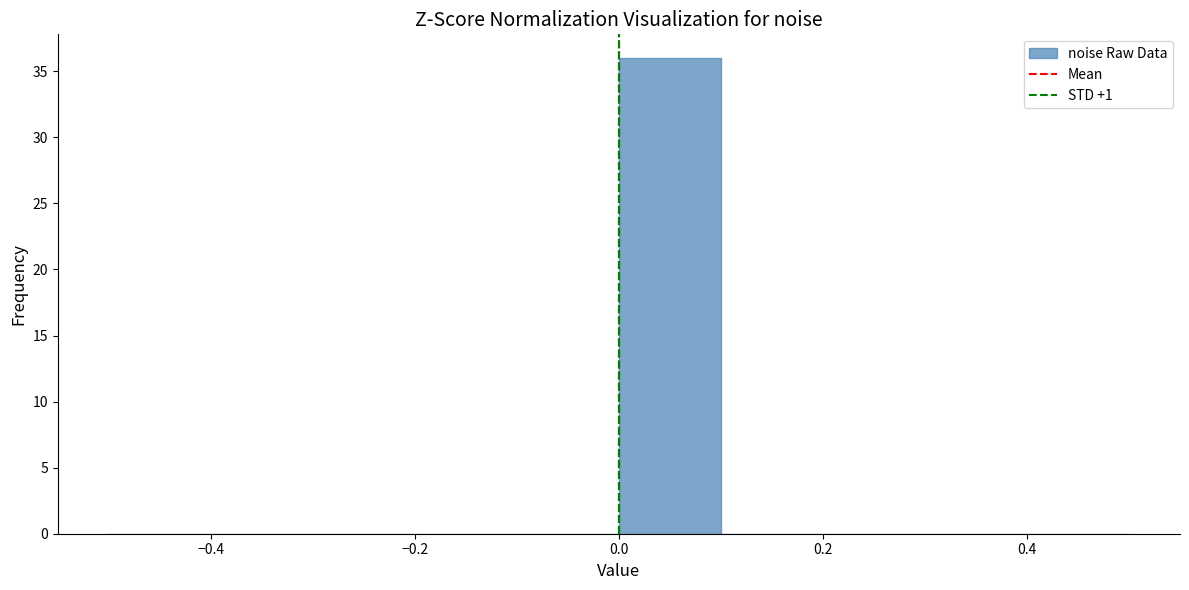

How tall is the bar that spans 0.0 to 0.1 on the x-axis? The values are not printed on the chart, so give them approximately, as read against the axis.

36